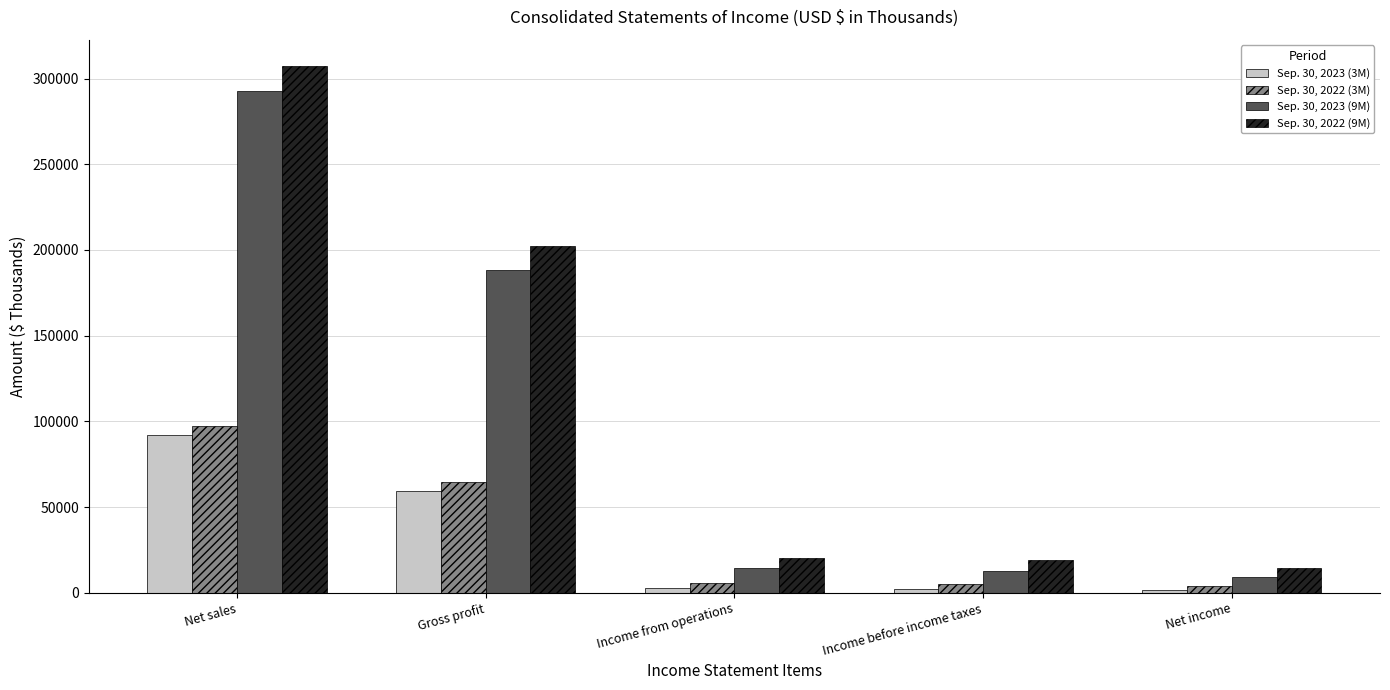

What is the label of the 1st bar from the left?

Net sales